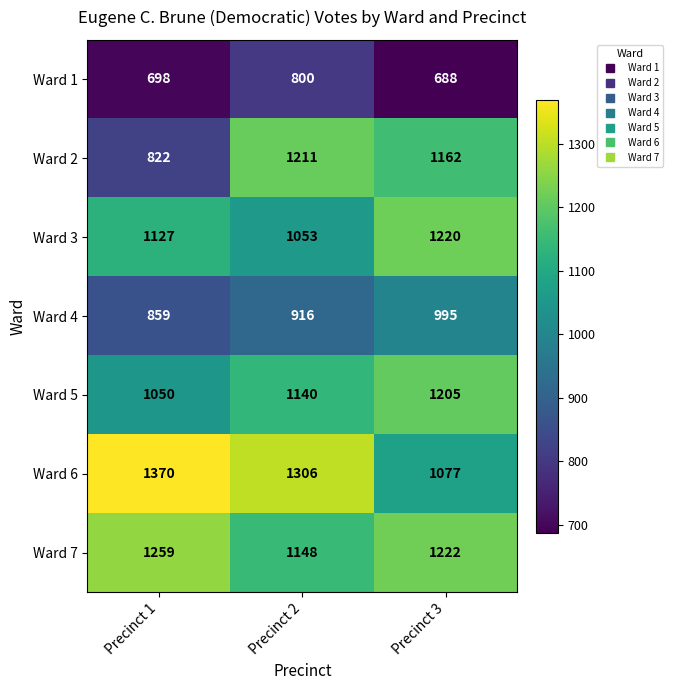

What is the total value across all series at Precinct 3?

7569